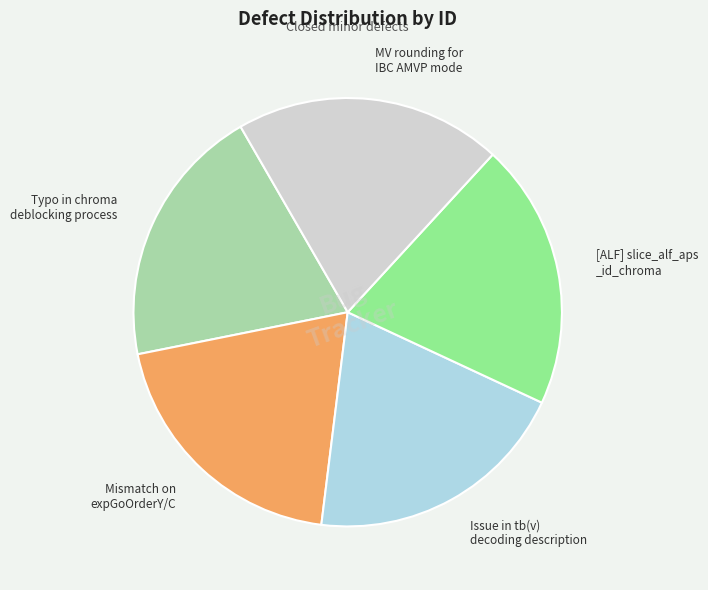

Combined, do Typo in chroma deblocking process and MV rounding for IBC AMVP mode account for over 50%?

No